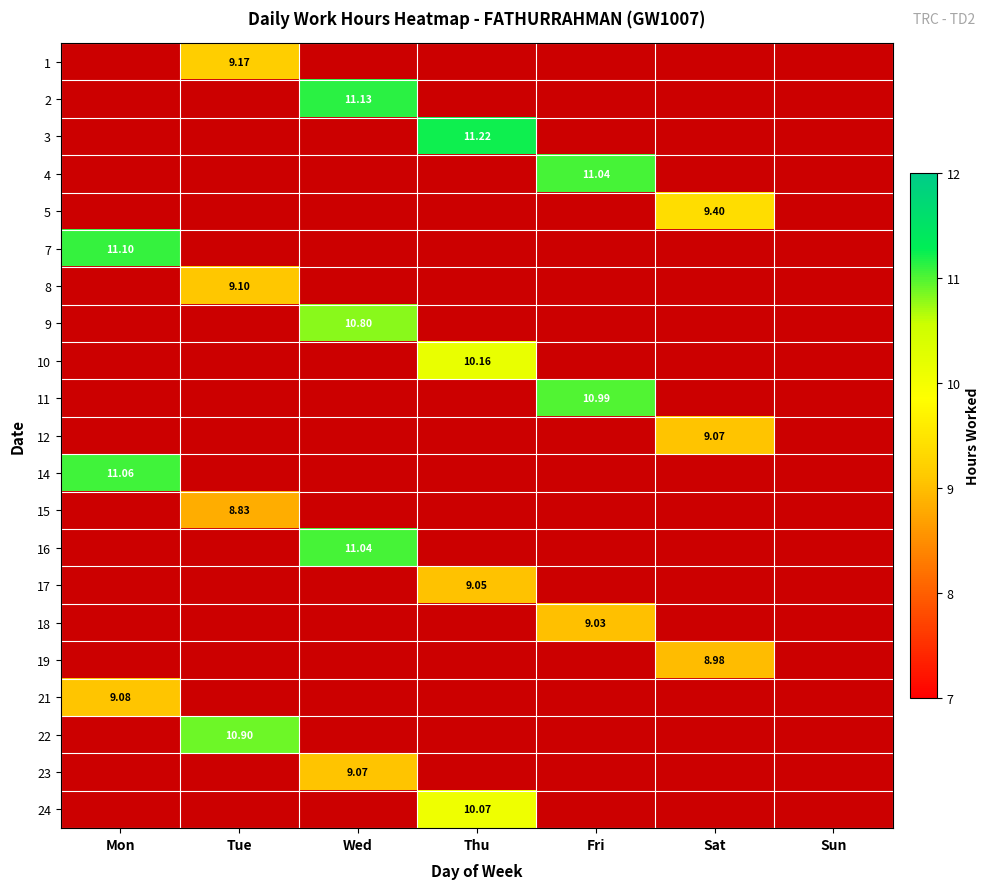

What is the smallest value displayed?

8.8